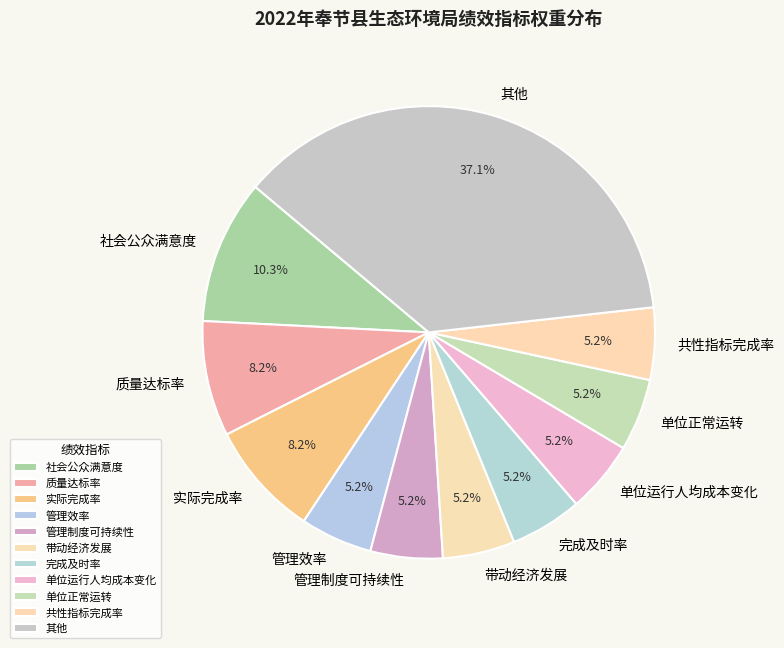

To the nearest percent, what is the difference between the largest and smallest slice percentages?

32%